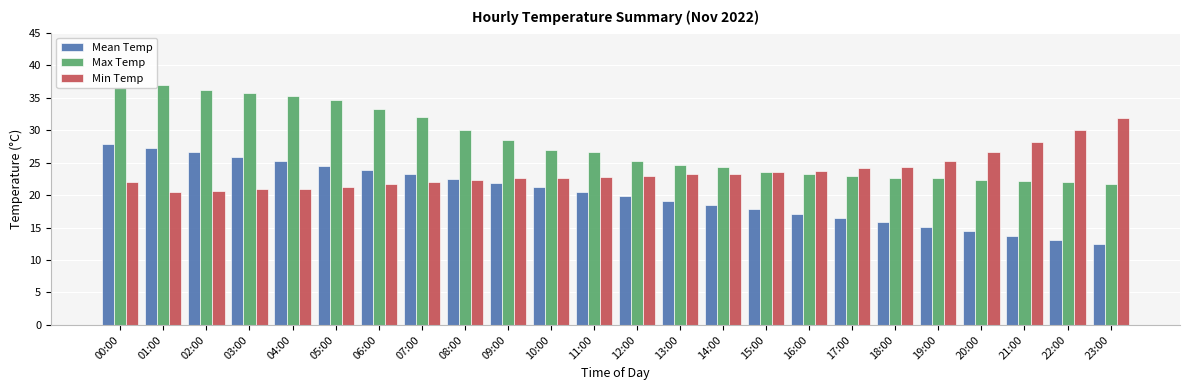

Read the Mean Temp value at 02:00.

26.6